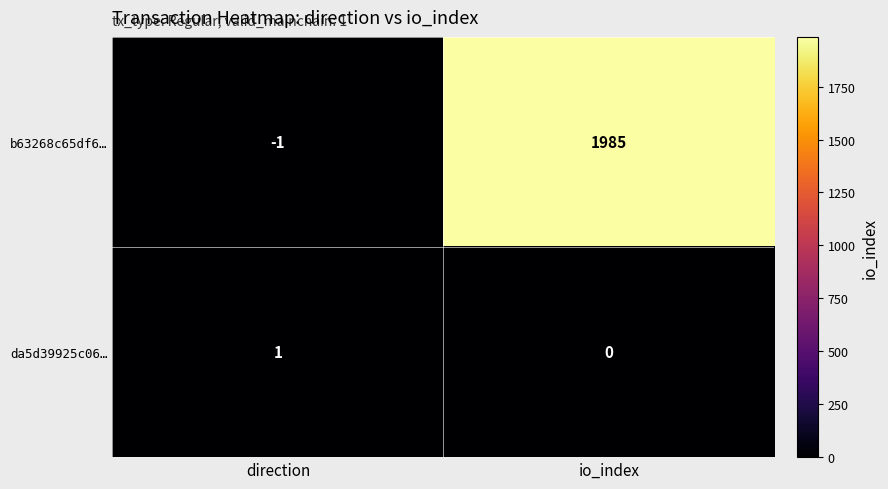

At which label is da5d39925c06… closest to 0?

io_index